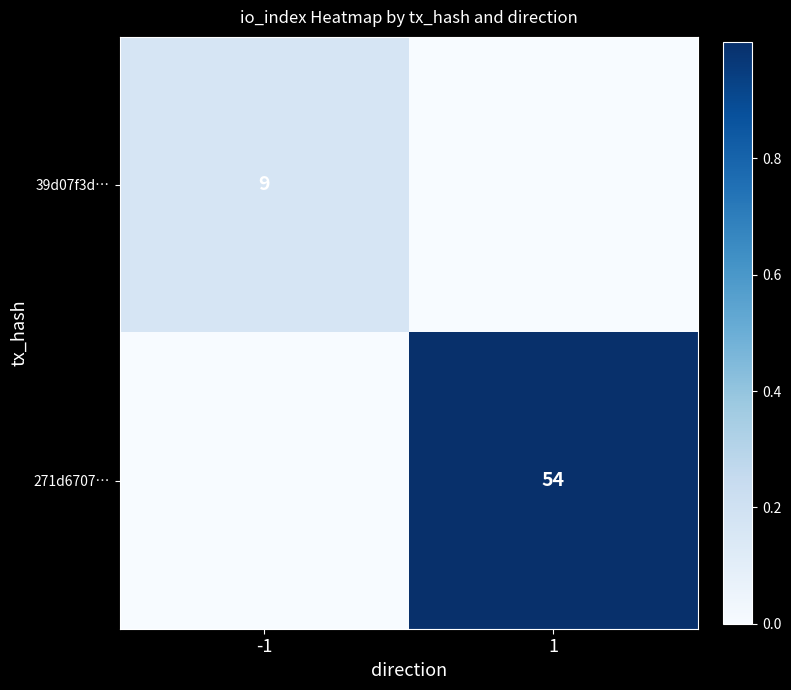

The 271d6707… series shows 29 at 1. True or false?

False